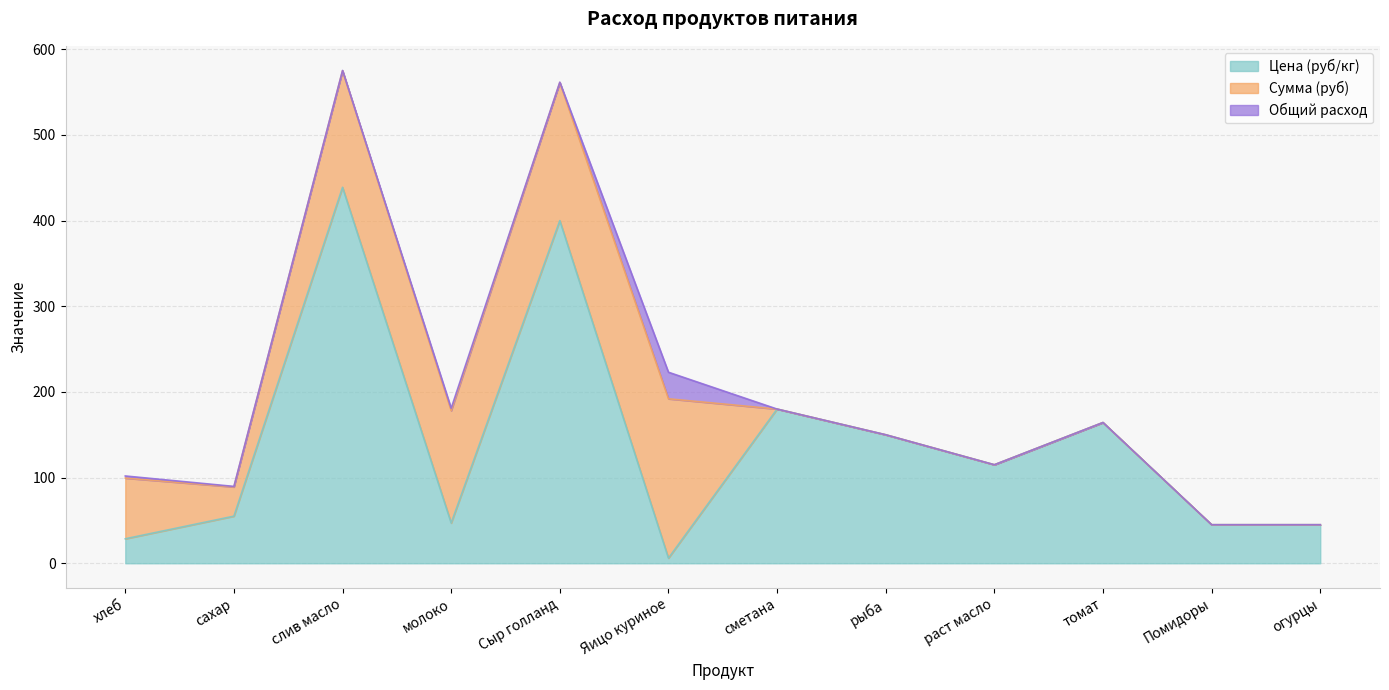

Is it true that Цена (руб/кг) equals 400.0 at Сыр голланд?

True